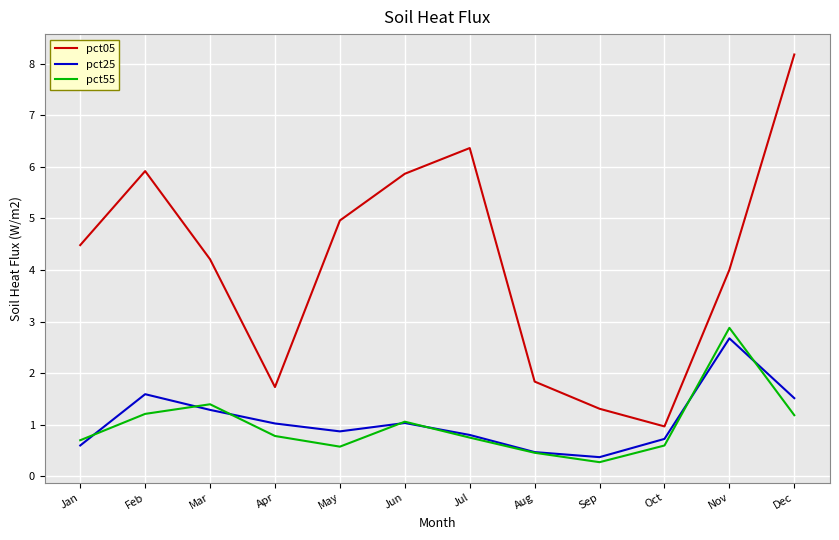

True or false: pct55 and pct05 cross at least once.

False